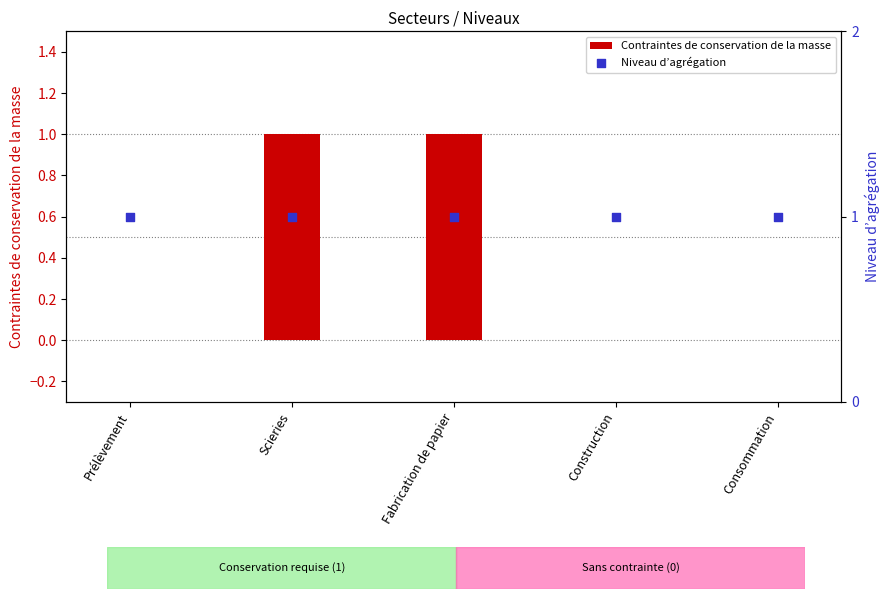

Is the value of Contraintes de conservation de la masse at Prélèvement greater than the value of Niveau d’agrégation at Fabrication de papier?

No